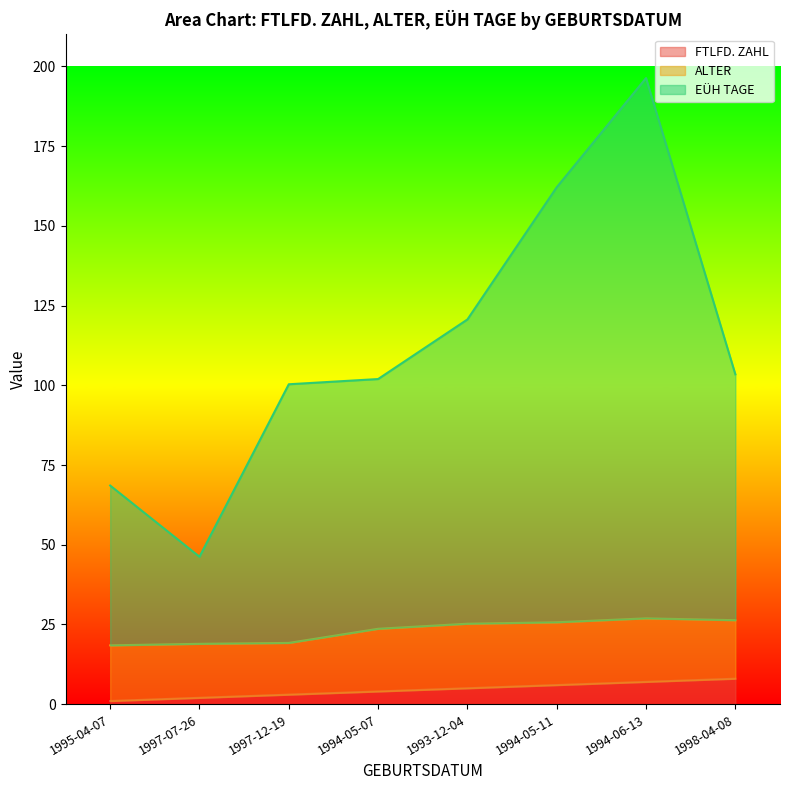

Is it true that FTLFD. ZAHL equals 4.0 at 1994-05-07?

True